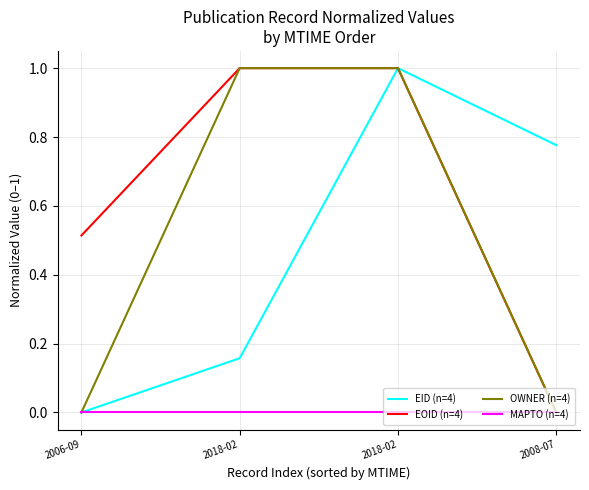

True or false: EID (n=4) has more than 1 interior local peaks.

False